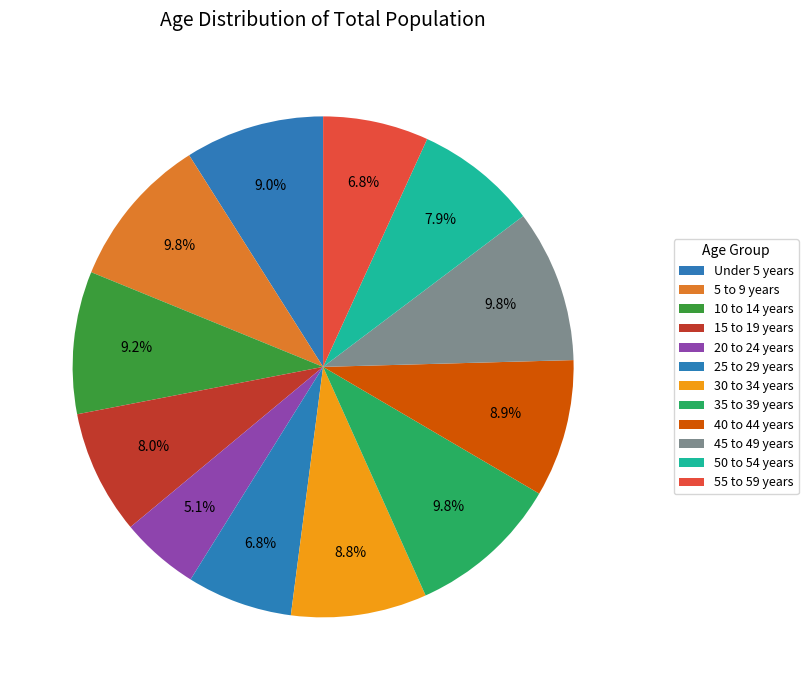

The Under 5 years slice represents 16% of the pie. True or false?

False